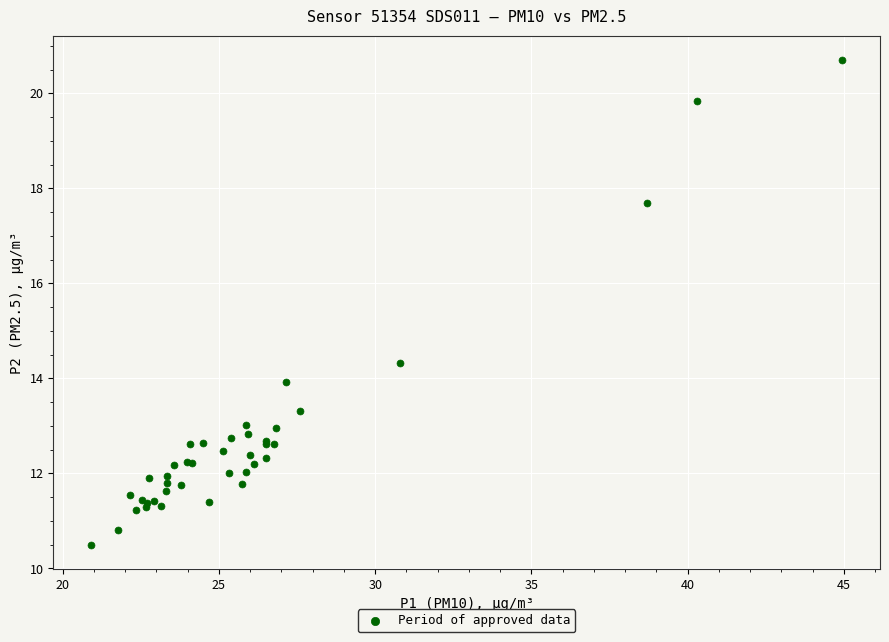

What Y value in the scatter plot is closest to 15?

14.3